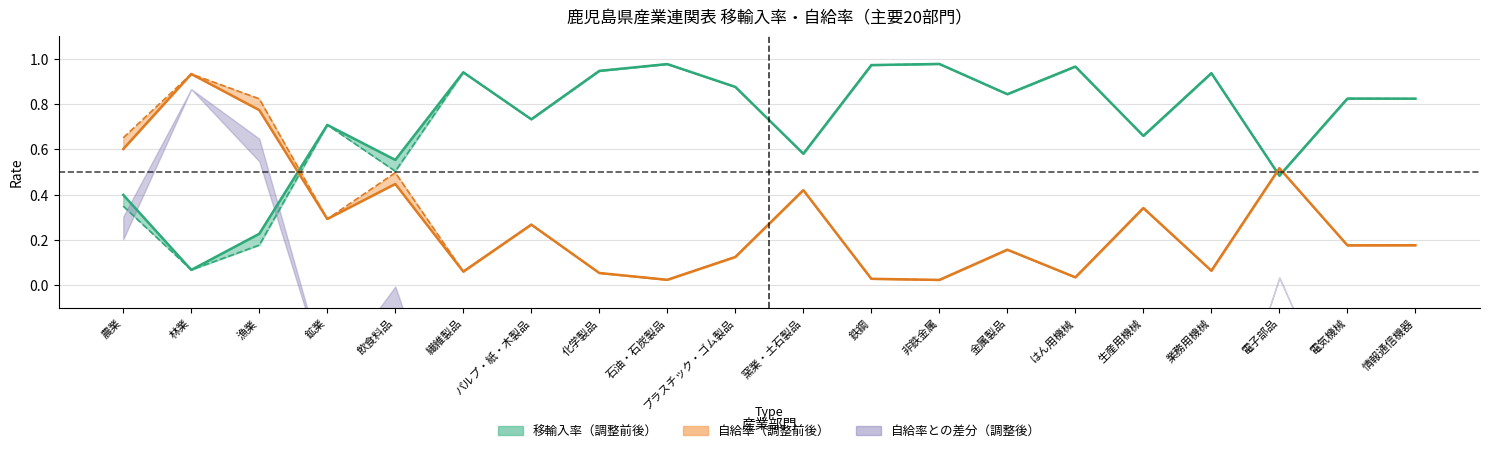

Which series changed the most between 石油・石炭製品 and 非鉄金属?

自給率調整前（自給率）